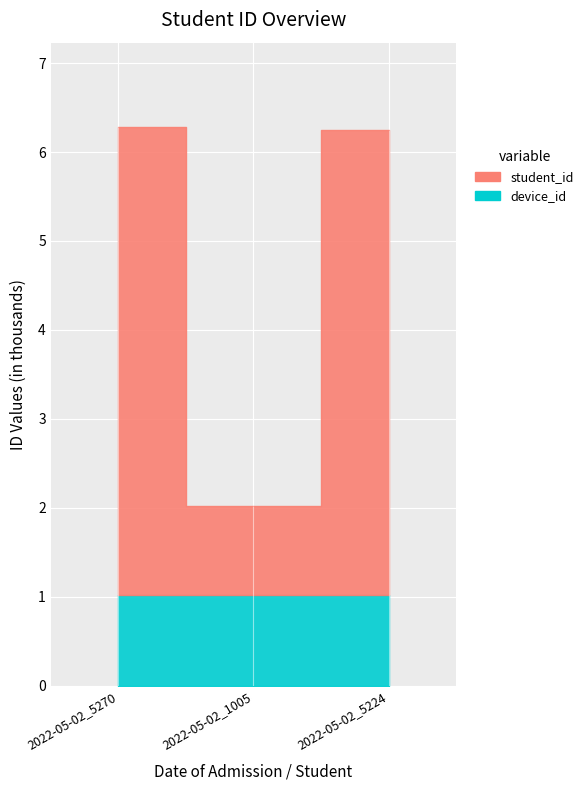

What is the value of the student_id point at the 2nd from the left?

1005